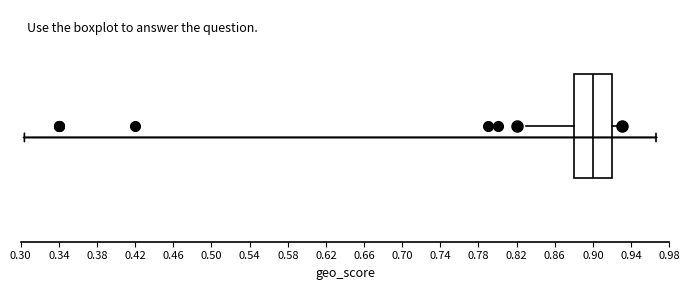

Transcribe this box plot: give where the median line is, the range the box spans, and where the two whiskers end, as read against the x-axis. The values are not printed on the chart, so give them approximately, as read against the axis.

median 0.90, box 0.88 to 0.92, whiskers 0.83 to 0.93